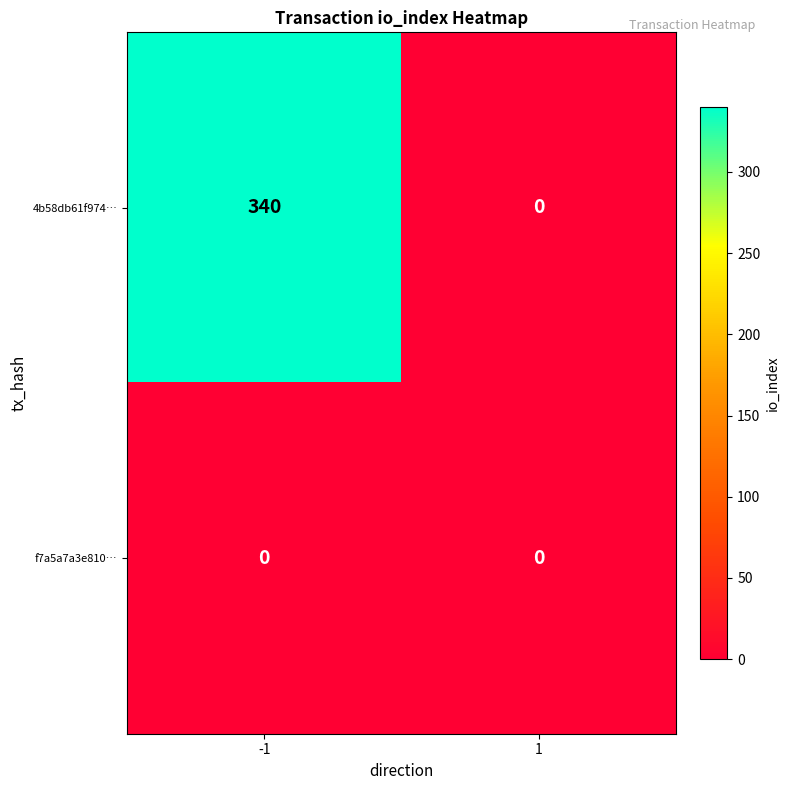

What is the maximum value for 4b58db61f974…?

340